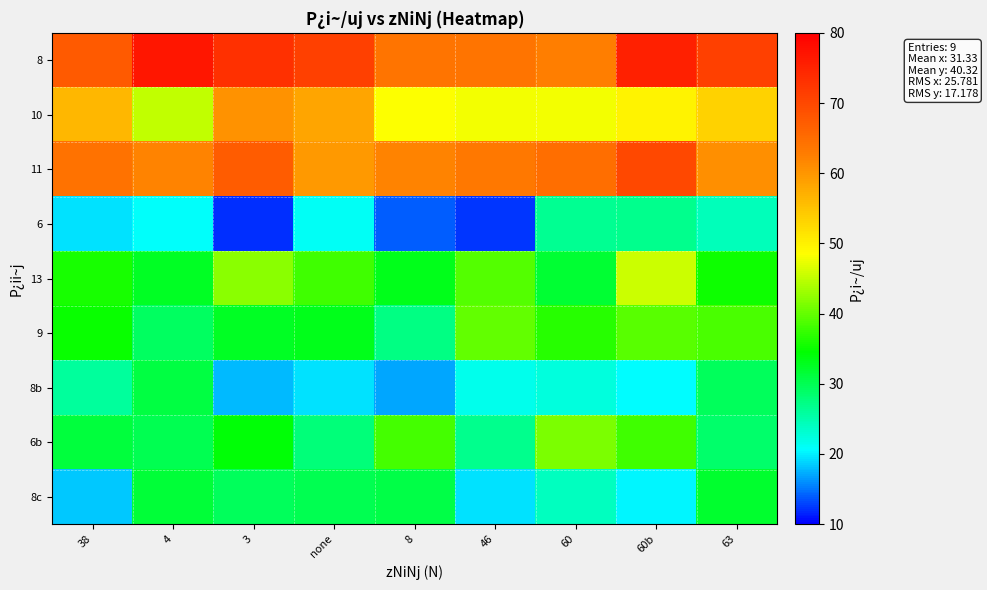

Reading left to right, transcribe all the data shown in this chart.

8: 38=67.6	4=76.8	3=73.3	none=71.2	8=64.1	46=64.1	60=62.5	60b=75.5	63=71.2
10: 38=56.2	4=45.2	3=60.4	none=58.2	8=48.3	46=47.8	60=47.8	60b=49.8	63=53.3
11: 38=64.4	4=62.2	3=67.3	none=59.7	8=62.2	46=63.4	60=64.8	60b=70.1	63=60.7
6: 38=19.5	4=20.8	3=12.0	none=21.0	8=14.0	46=12.3	60=26.5	60b=26.8	63=24.2
13: 38=36.0	4=32.7	3=42.0	none=38.1	8=33.1	46=39.0	60=31.7	60b=45.6	63=35.2
9: 38=34.9	4=29.3	3=32.6	none=33.0	8=27.3	46=39.8	60=36.7	60b=39.3	63=38.6
8b: 38=25.9	4=31.0	3=17.7	none=19.4	8=17.0	46=21.5	60=22.5	60b=20.6	63=29.6
6b: 38=31.3	4=30.1	3=34.3	none=27.9	8=38.4	46=26.8	60=41.4	60b=38.0	63=28.8
8c: 38=18.4	4=31.3	3=29.6	none=30.0	8=30.6	46=19.5	60=24.0	60b=20.2	63=32.1